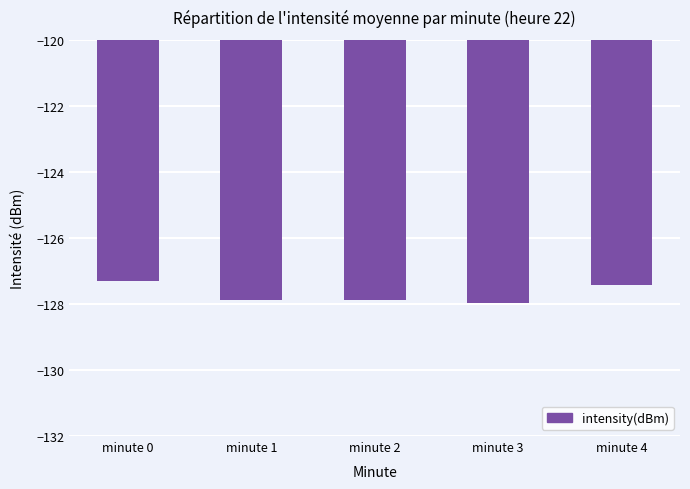

What is the minimum value shown in the chart?

-128.0